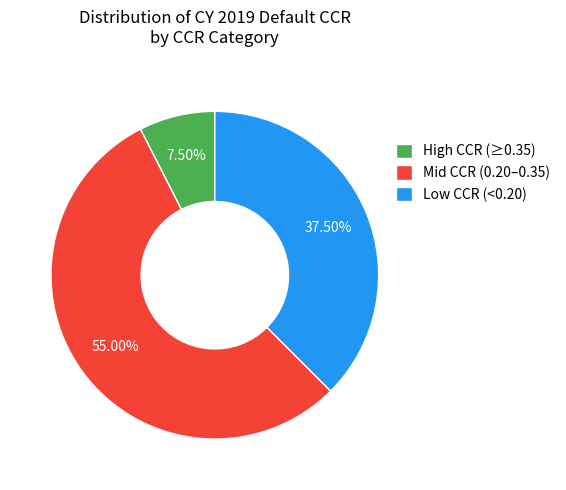

Do Low CCR (<0.20) and High CCR (≥0.35) together represent more than half of the pie?

No